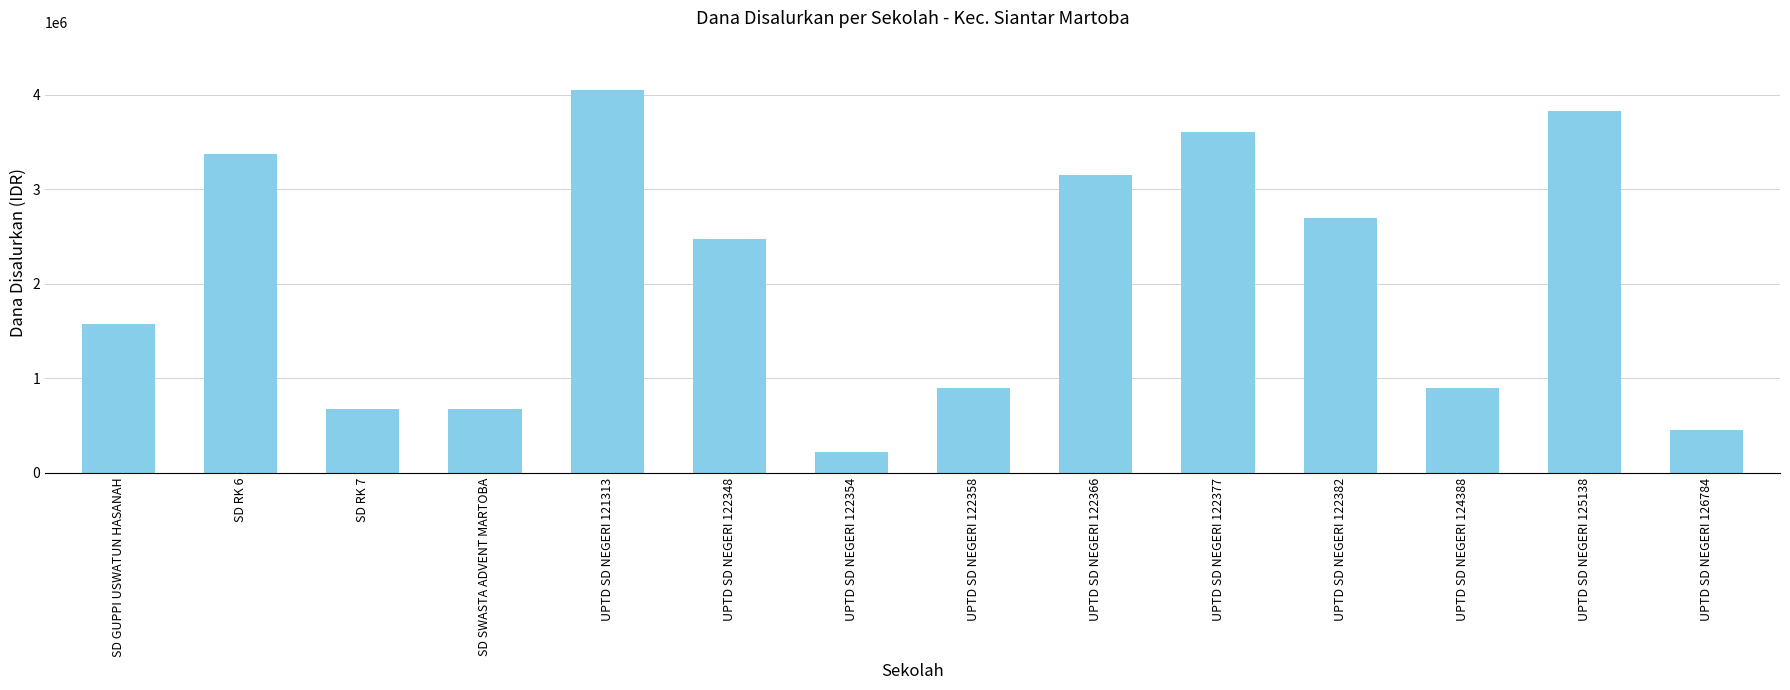

What is the average value?

2041071